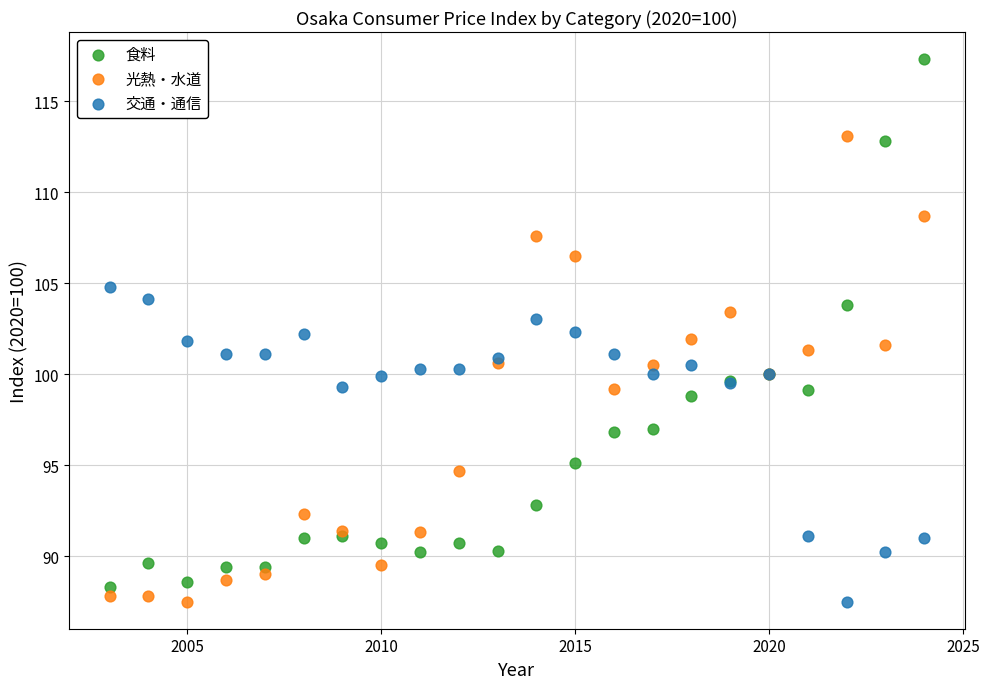

Which series has the widest spread of Y values?

食料